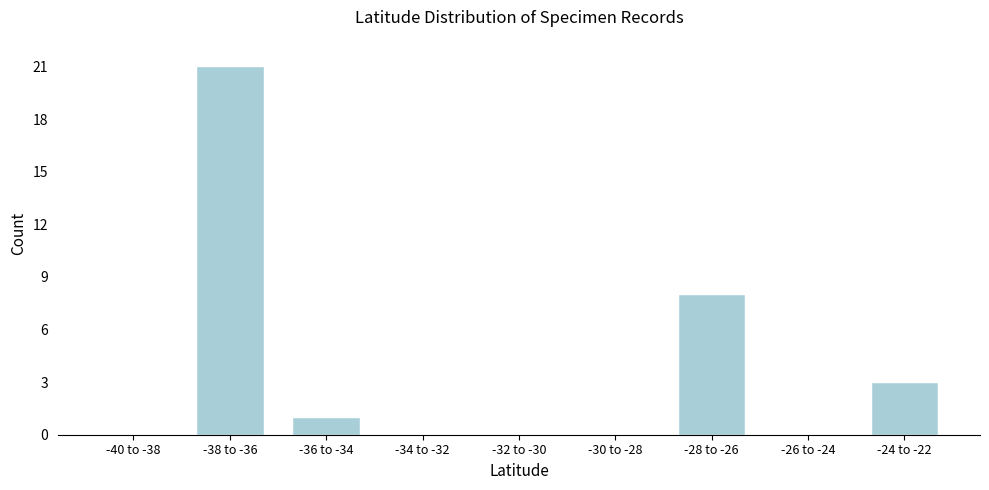

Reading right to left, what are all the values shown in this chart?

-24 to -22=3	-26 to -24=0	-28 to -26=8	-30 to -28=0	-32 to -30=0	-34 to -32=0	-36 to -34=1	-38 to -36=21	-40 to -38=0